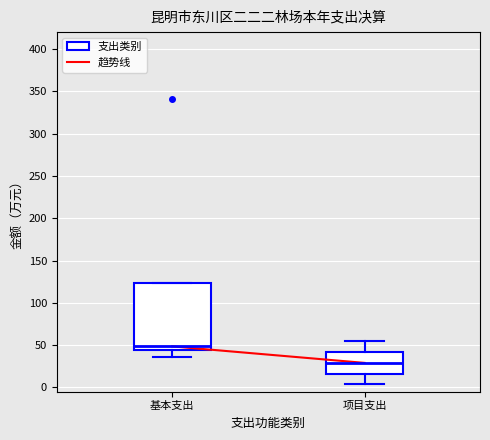

Where is the upper edge of the box for 项目支出 on the y-axis? The values are not printed on the chart, so give them approximately, as read against the axis.

40